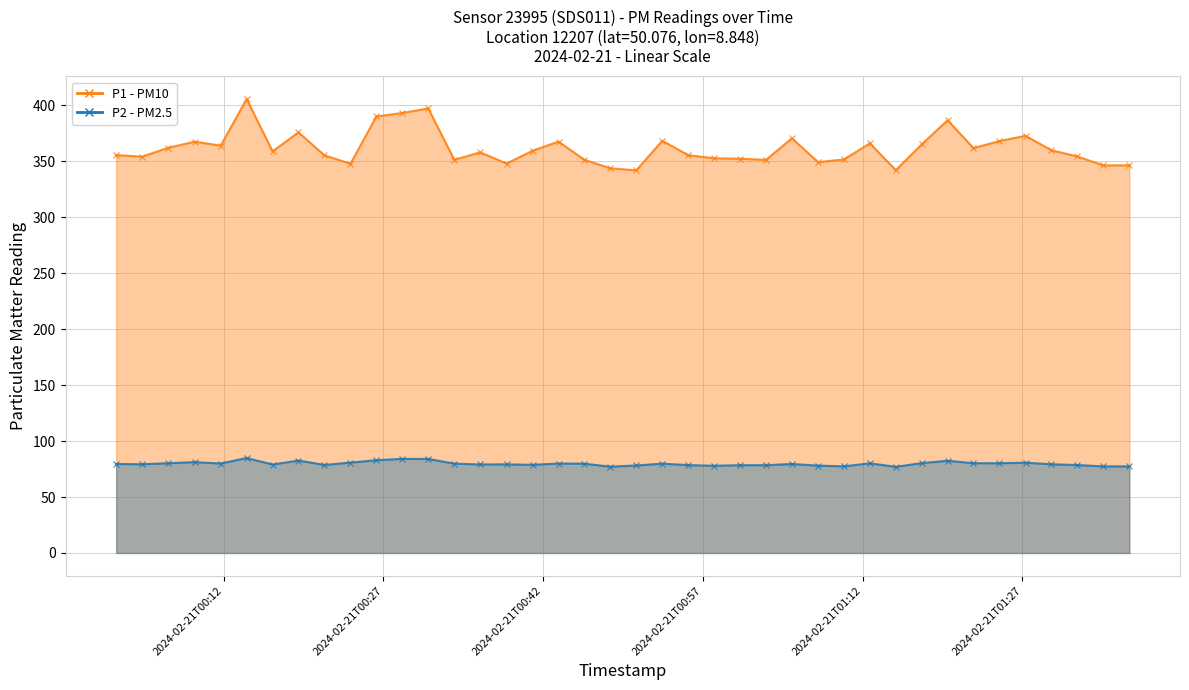

Is the value of P1 (line) at 33 greater than the value of P2 (line) at 18?

Yes